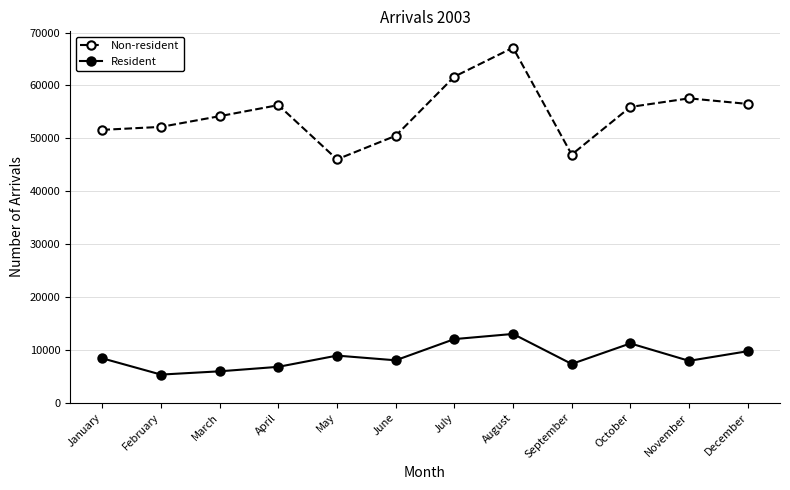

Which label corresponds to the largest value in the chart?

August